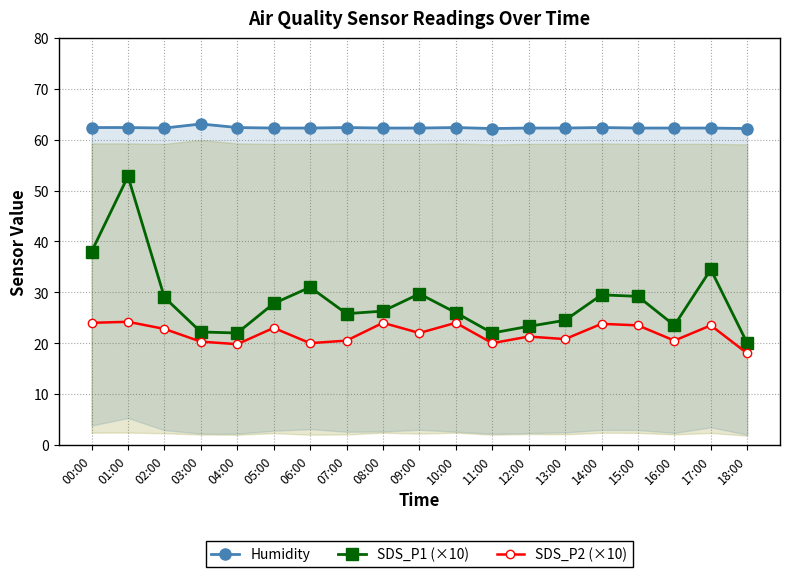

What is the difference between the Humidity values at 01:00 and 15:00?

0.1